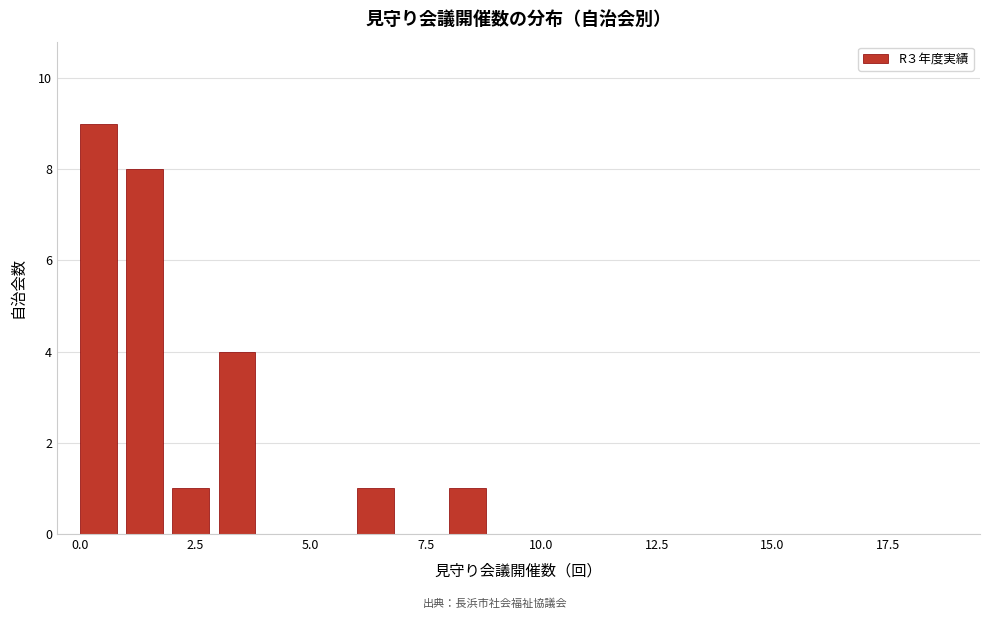

Around what value on the x-axis is the tallest bar? Give the approximate position of its centre, as read against the axis.

0.5